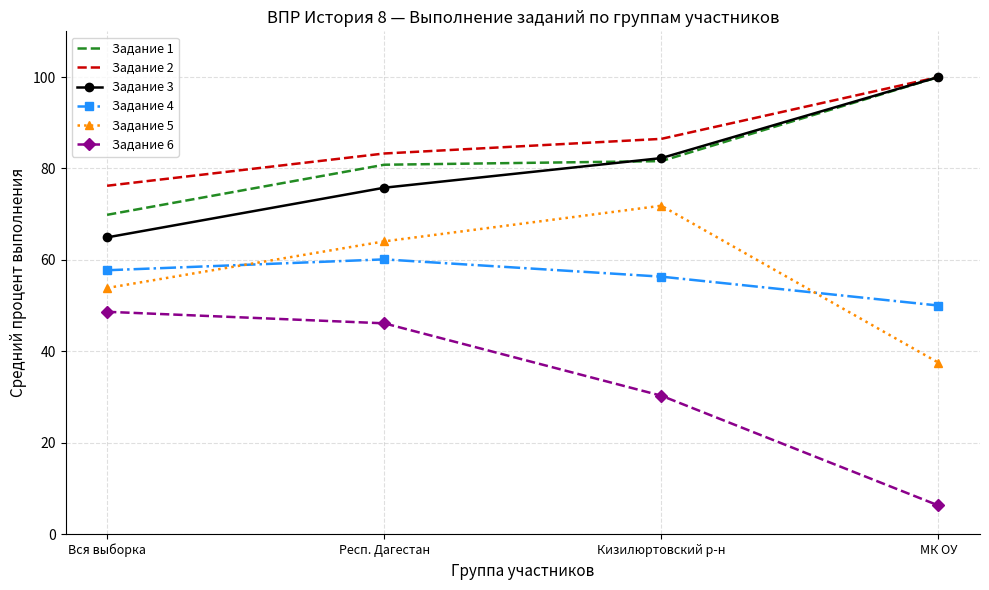

Is the value of Задание 4 at Вся выборка greater than the value of Задание 5 at Респ. Дагестан?

No